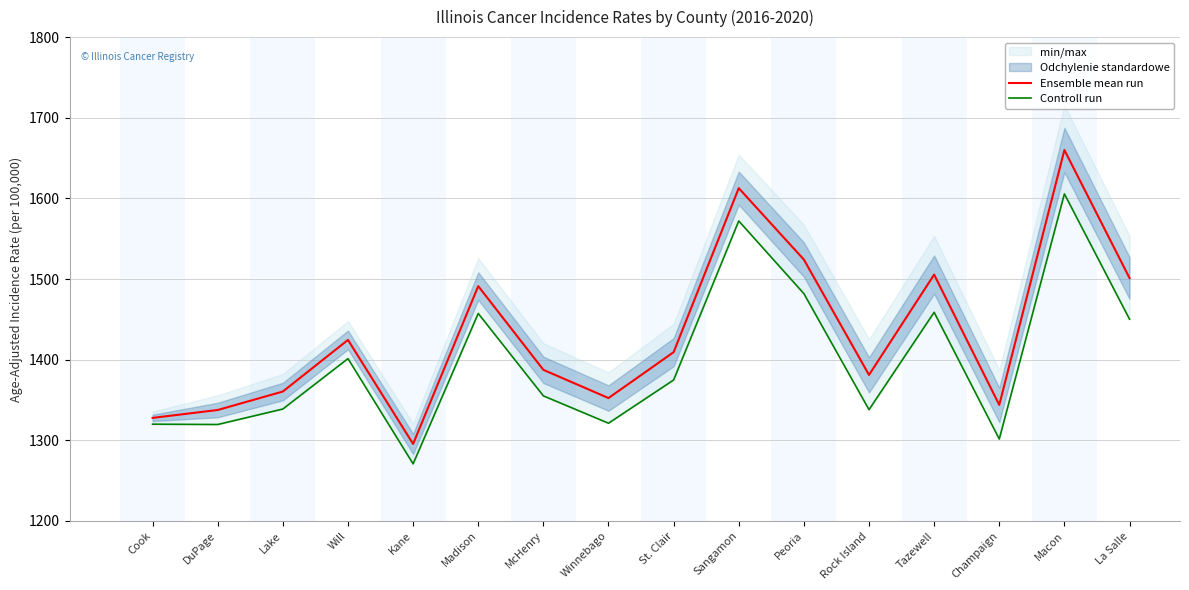

Rank the series at St. Clair from lowest to highest value.

Controll run, Ensemble mean run